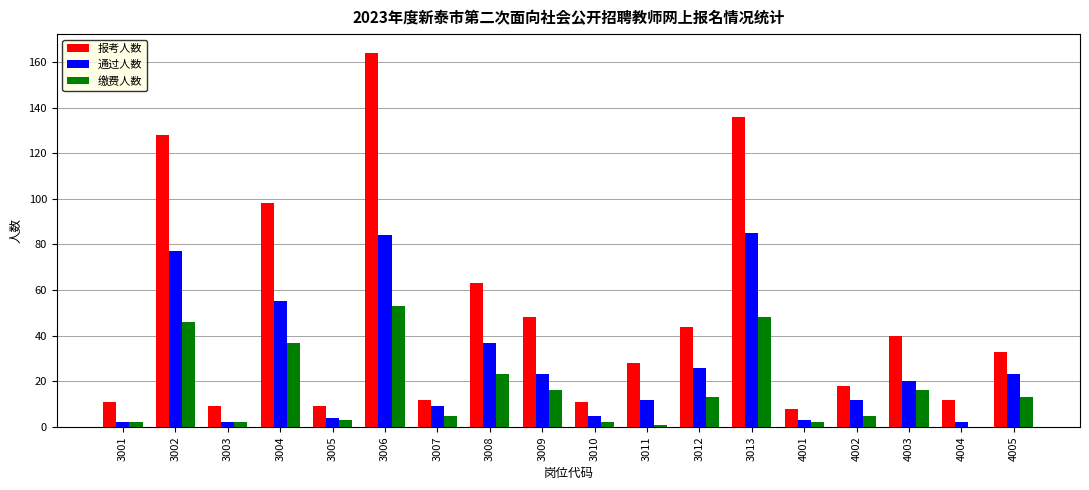

Between 3006 and 4002, which series saw the biggest shift?

报考人数